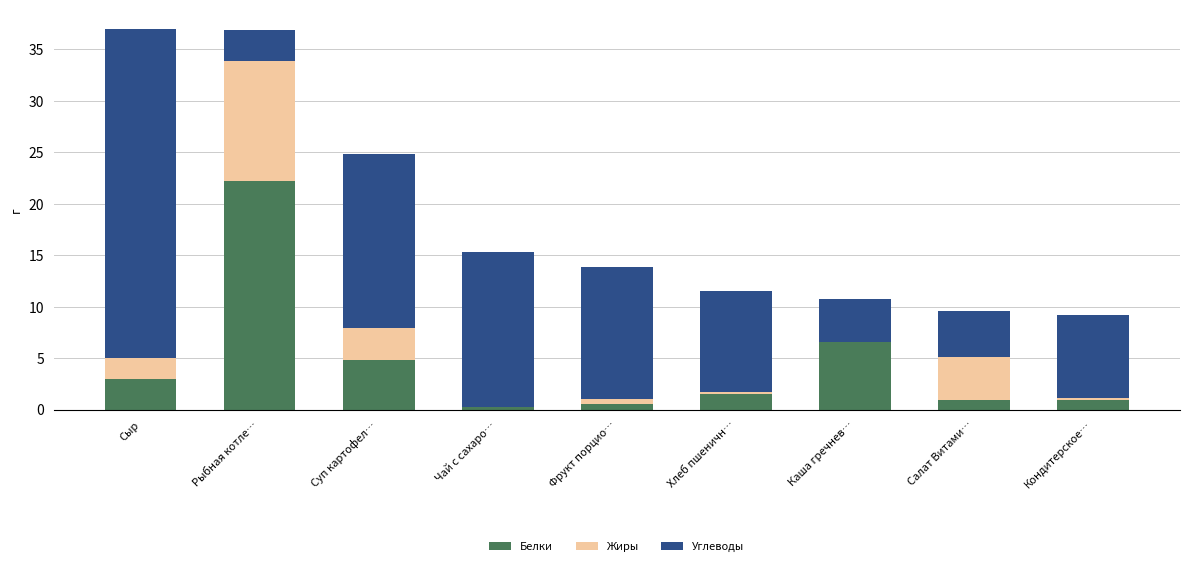

What is the maximum value for Белки?

22.2